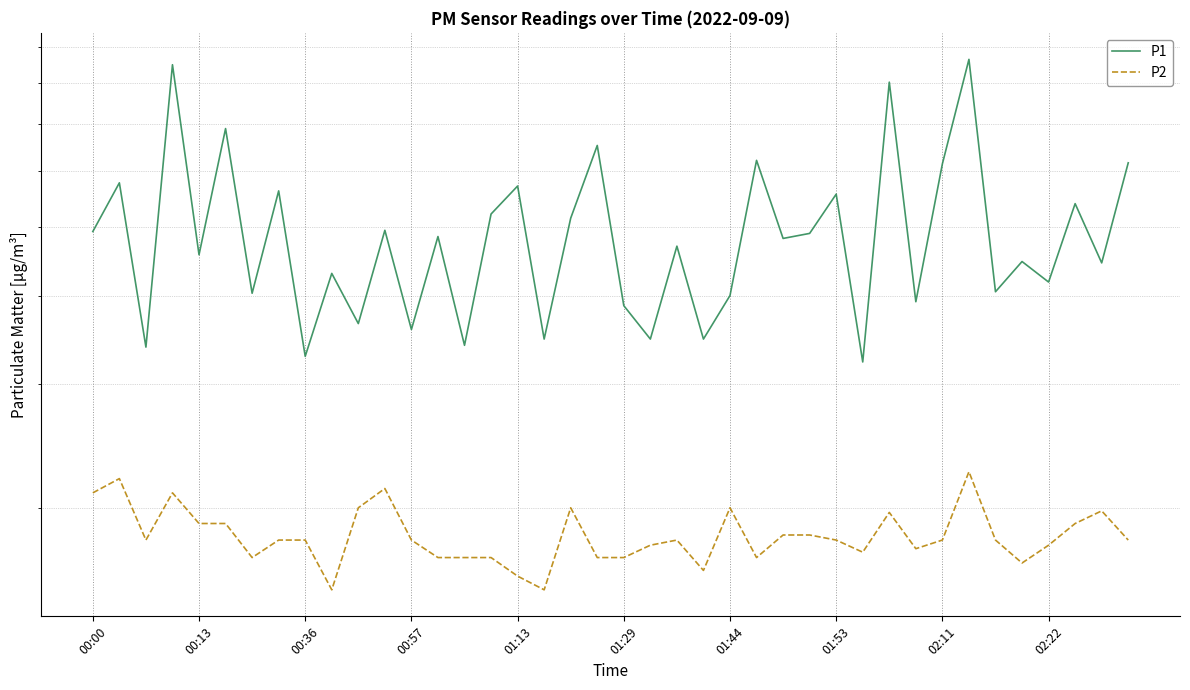

At which category is the sum across all series the highest?

33